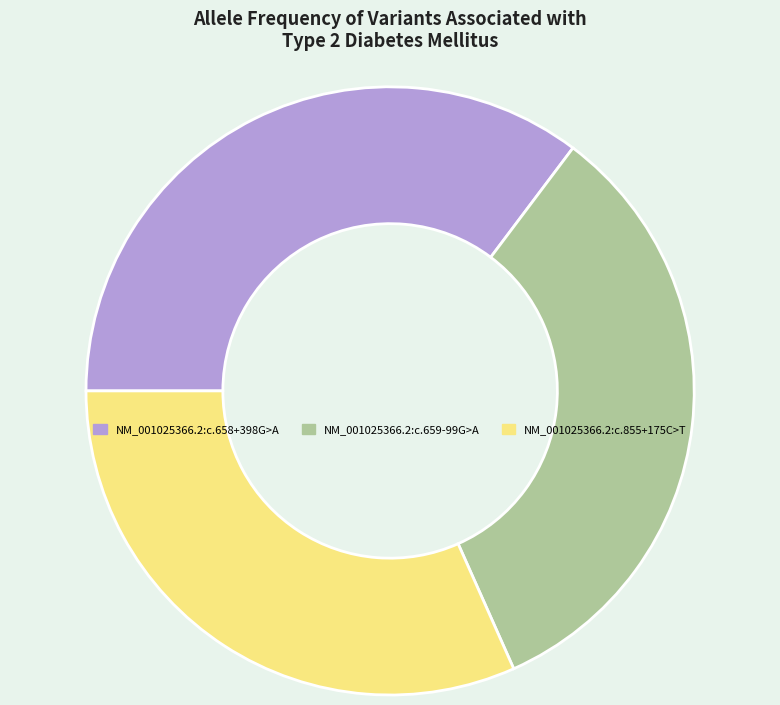

Rank the categories by value from highest to lowest.

NM_001025366.2:c.658+398G>A, NM_001025366.2:c.659-99G>A, NM_001025366.2:c.855+175C>T